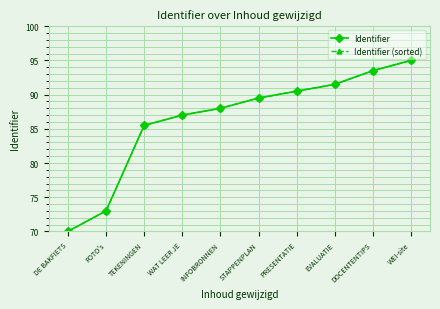

What is the label of the 5th point from the right?

STAPPENPLAN